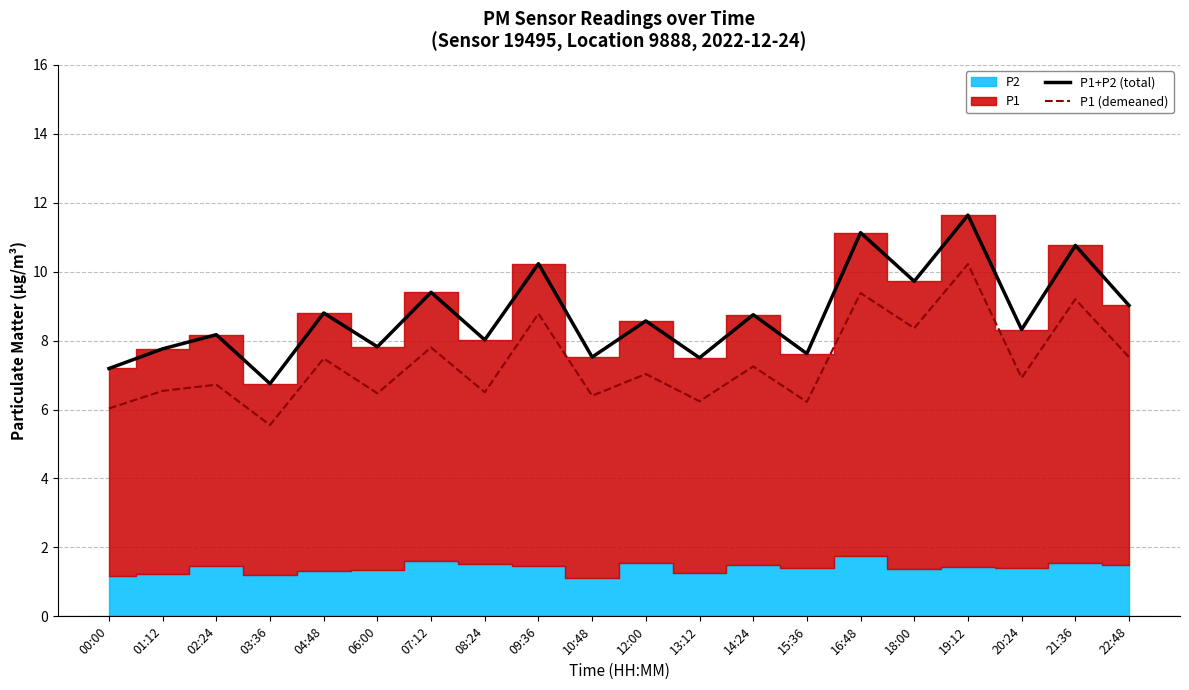

Between 10:48 and 18:00, which series saw the biggest shift?

P1+P2 (total)